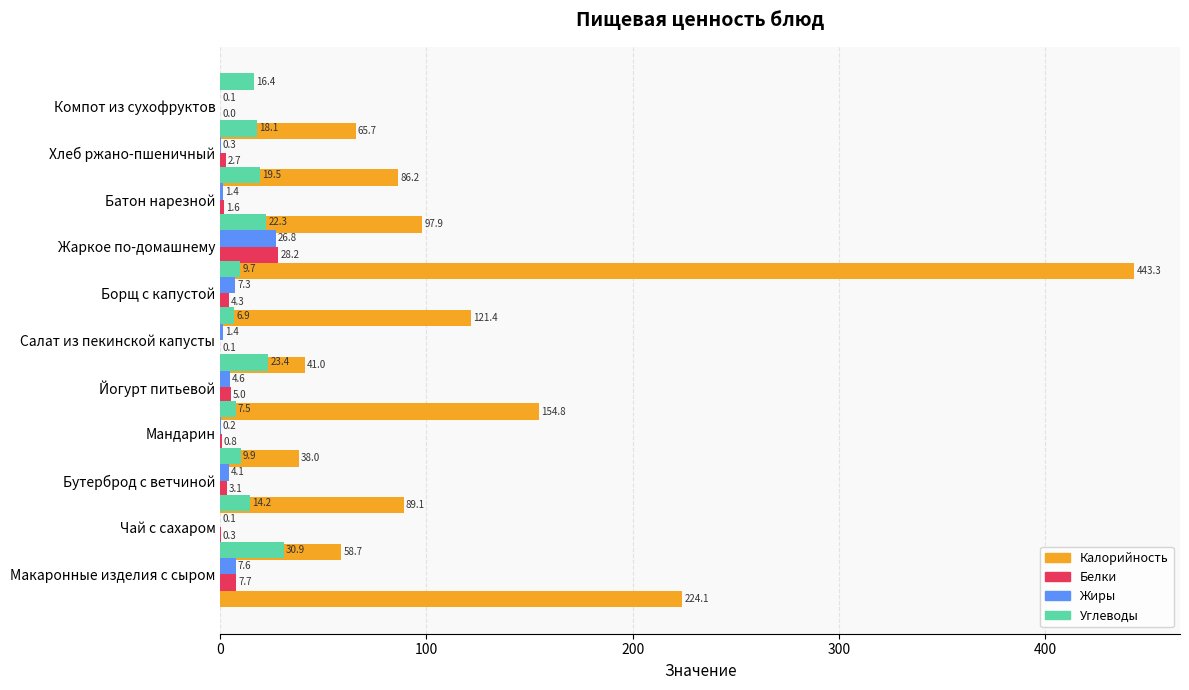

How many data points does each series have?

11